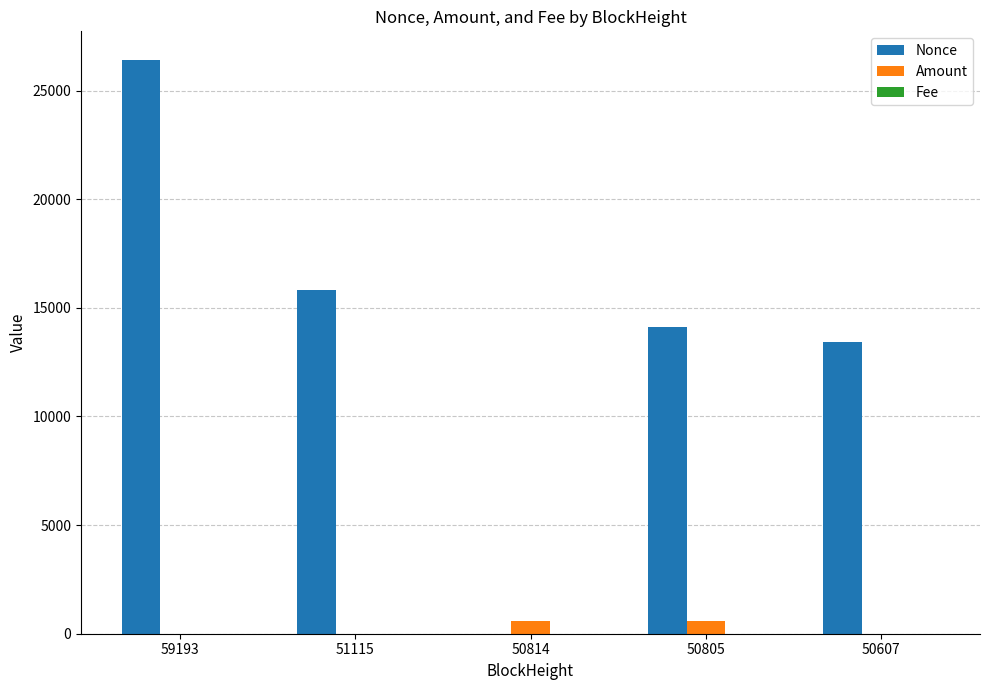

Which series changed the most between 50814 and 50805?

Nonce